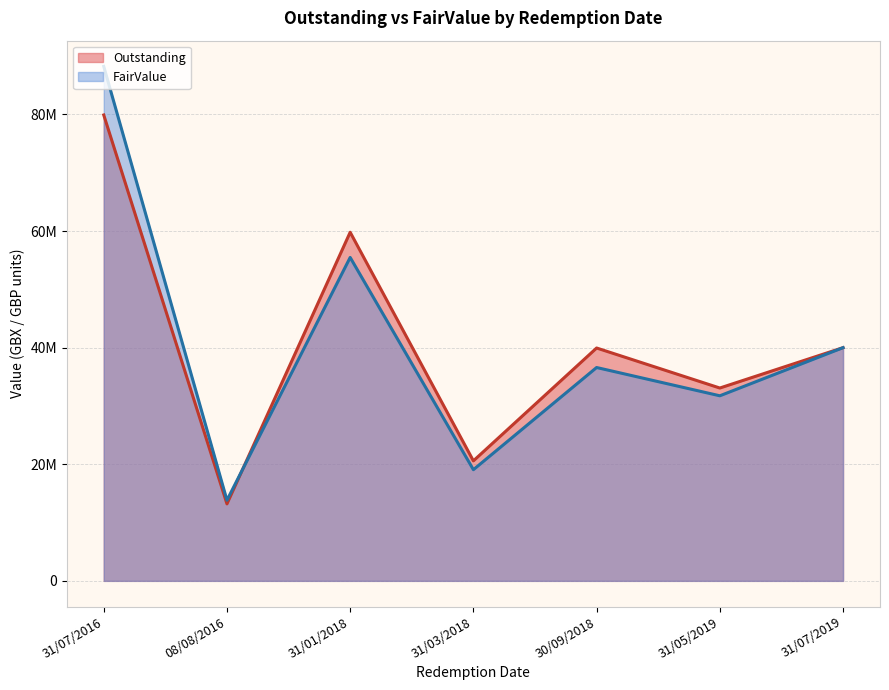

At which label does FairValue first exceed 36595770?

31/07/2016